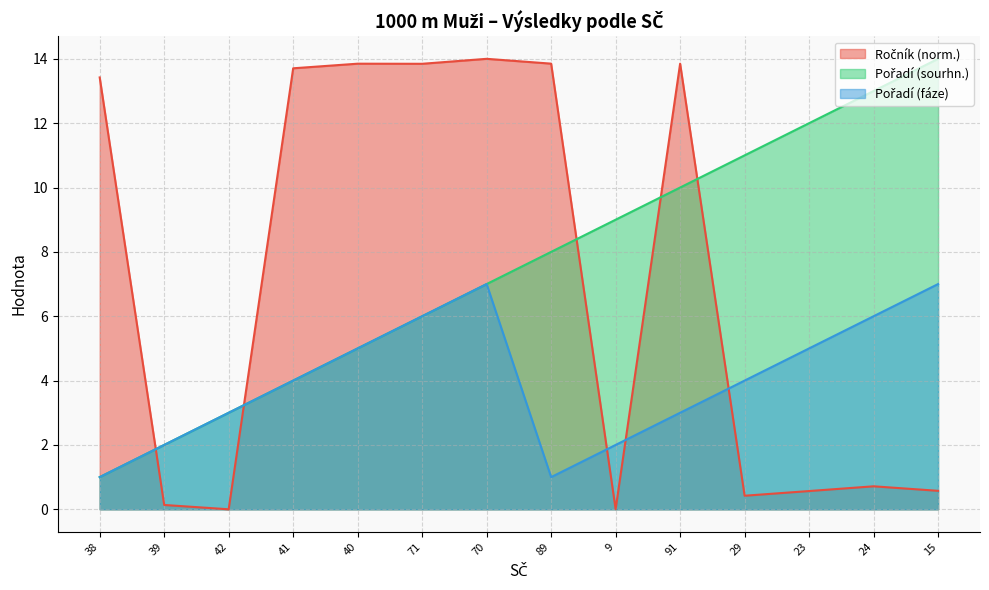

How many values in the Pořadí (sourhn.) series exceed 8?

6